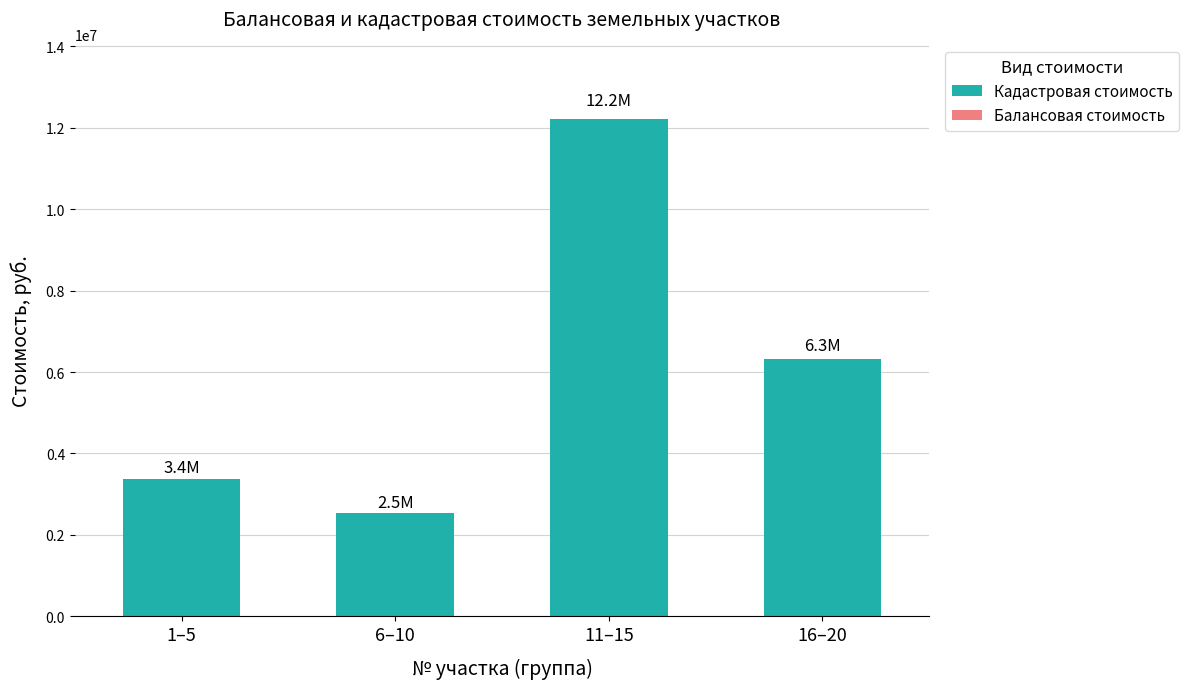

Reading left to right, transcribe all the data shown in this chart.

Кадастровая стоимость: 3367497.0	2545456.2	12216282.5	6322100.6
Балансовая стоимость: 0.0	-0.2	0.0	0.0